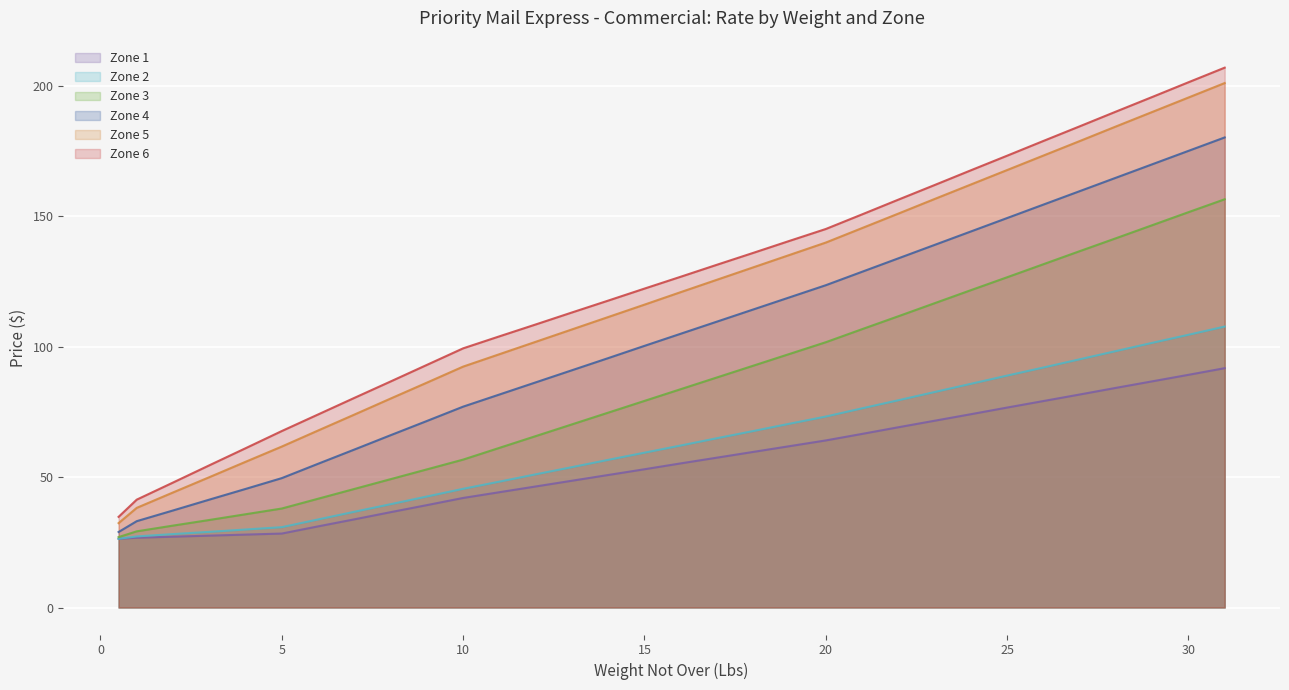

How many data points in Zone 3 are less than 83?

16